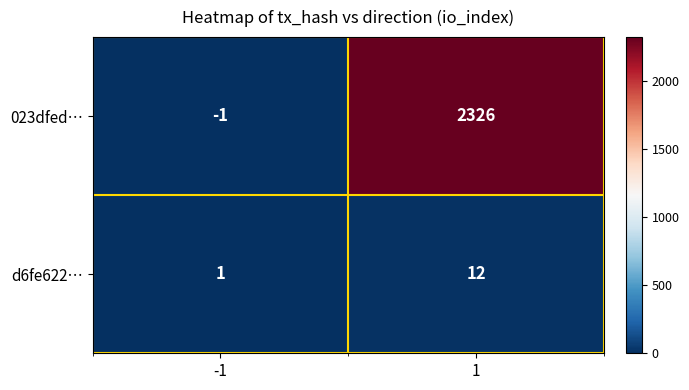

Which series has the largest range (max minus min)?

023dfed…